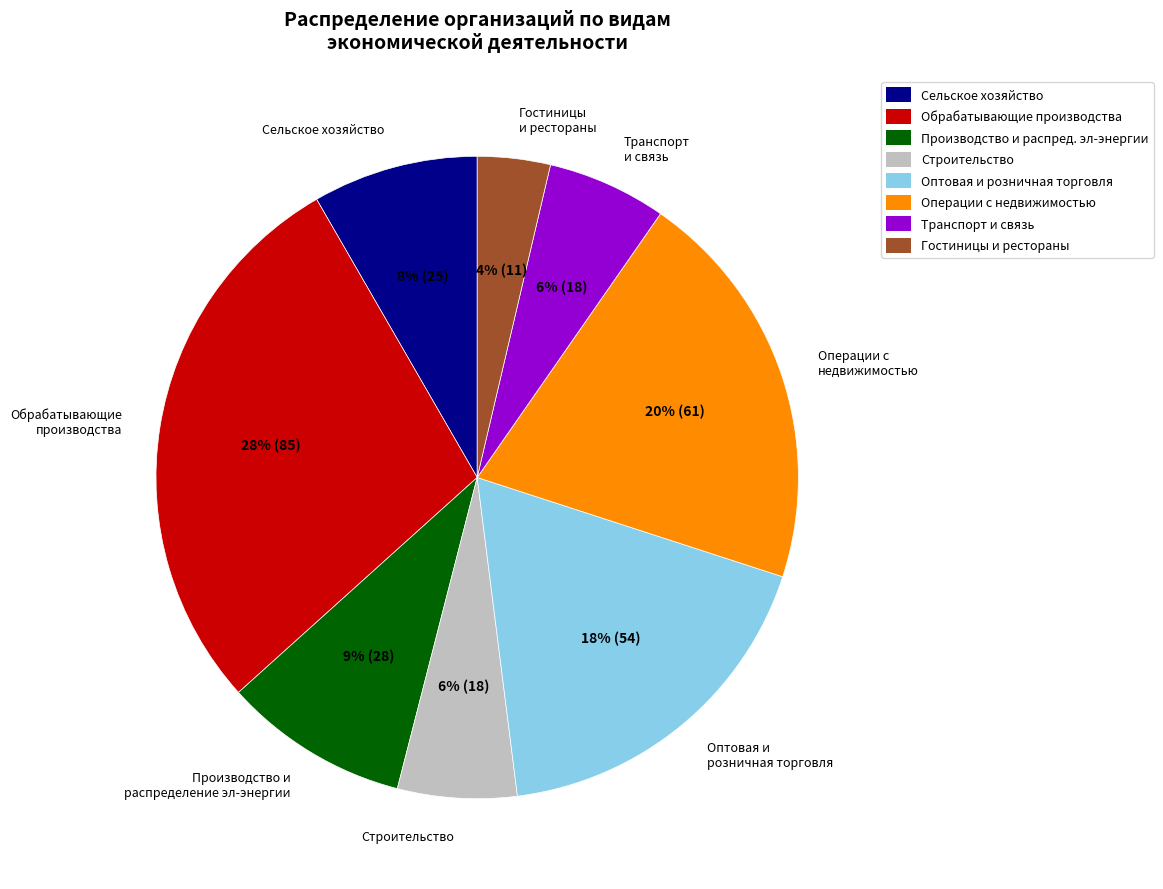

Is there a majority slice in this chart?

No